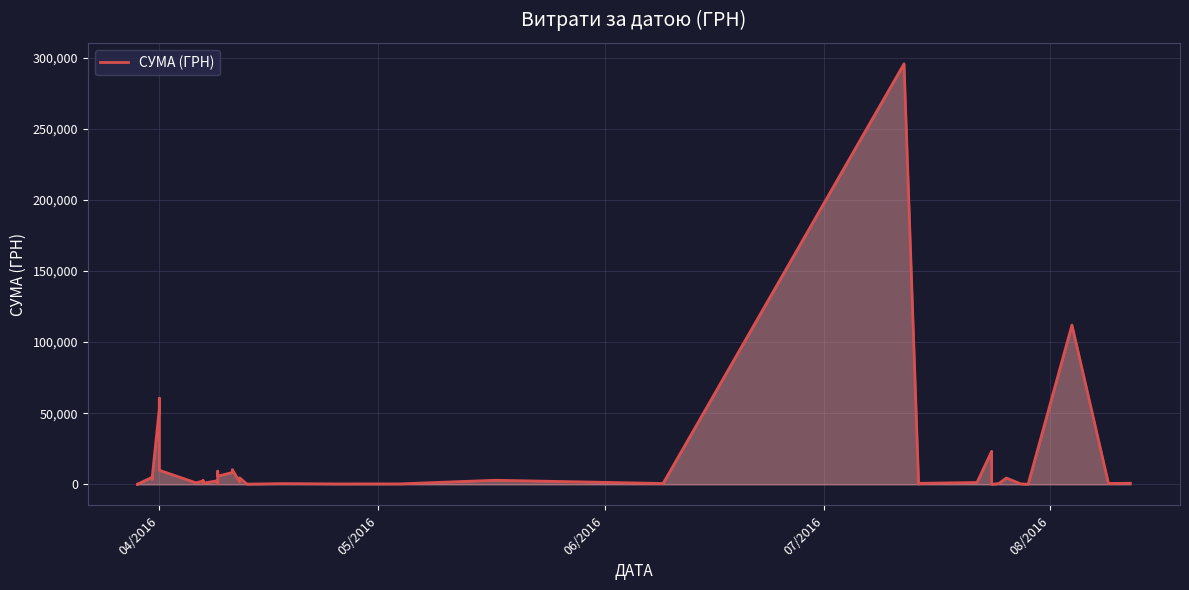

Does the chart display data point markers on the line(s)?

No